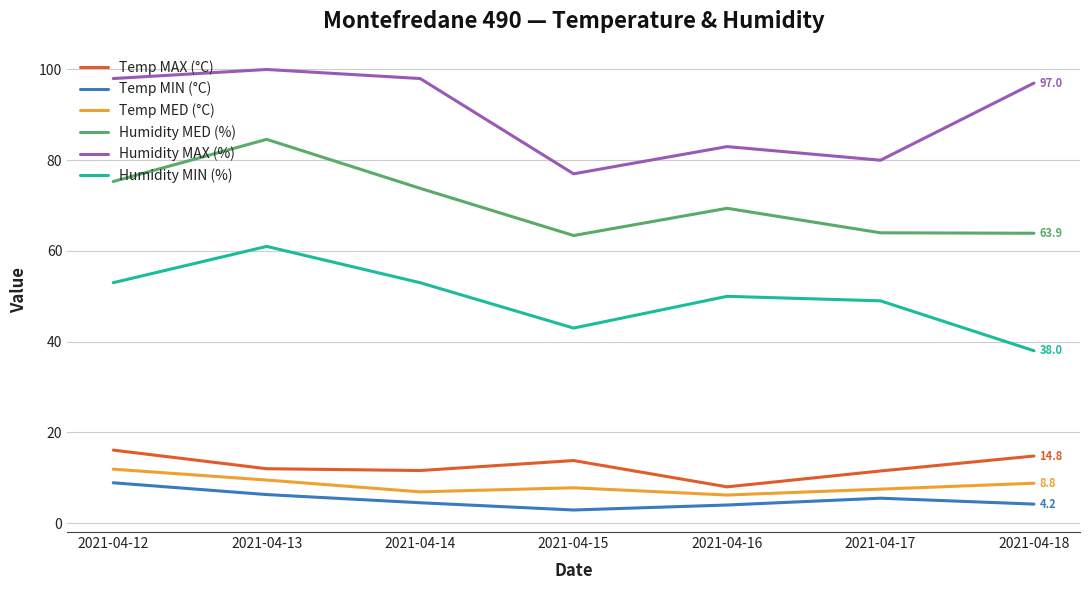

Read the Temp MIN (°C) value at 2021-04-16.

4.0